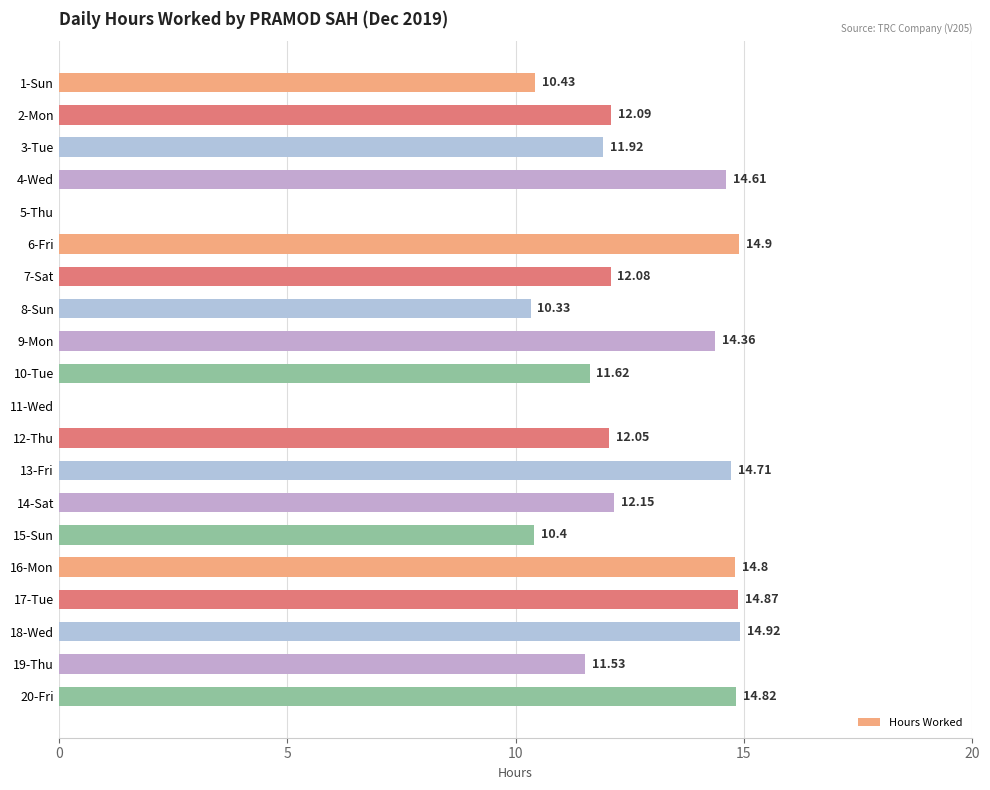

What is the sum of the values at 2-Mon and 7-Sat?

24.2